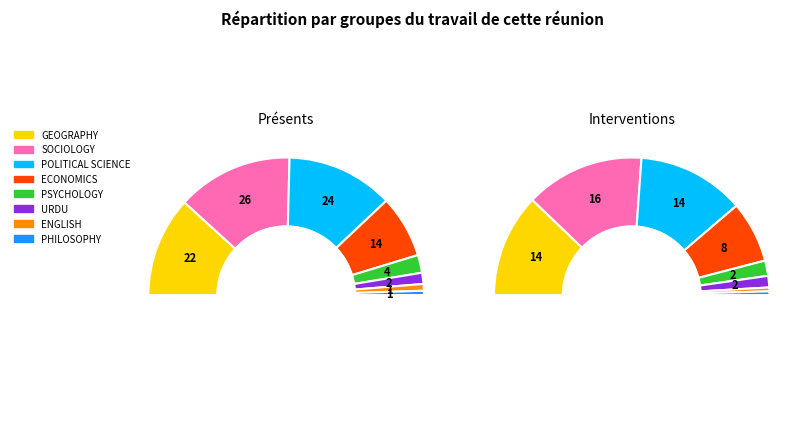

Is POLITICAL SCIENCE the majority of the pie?

No